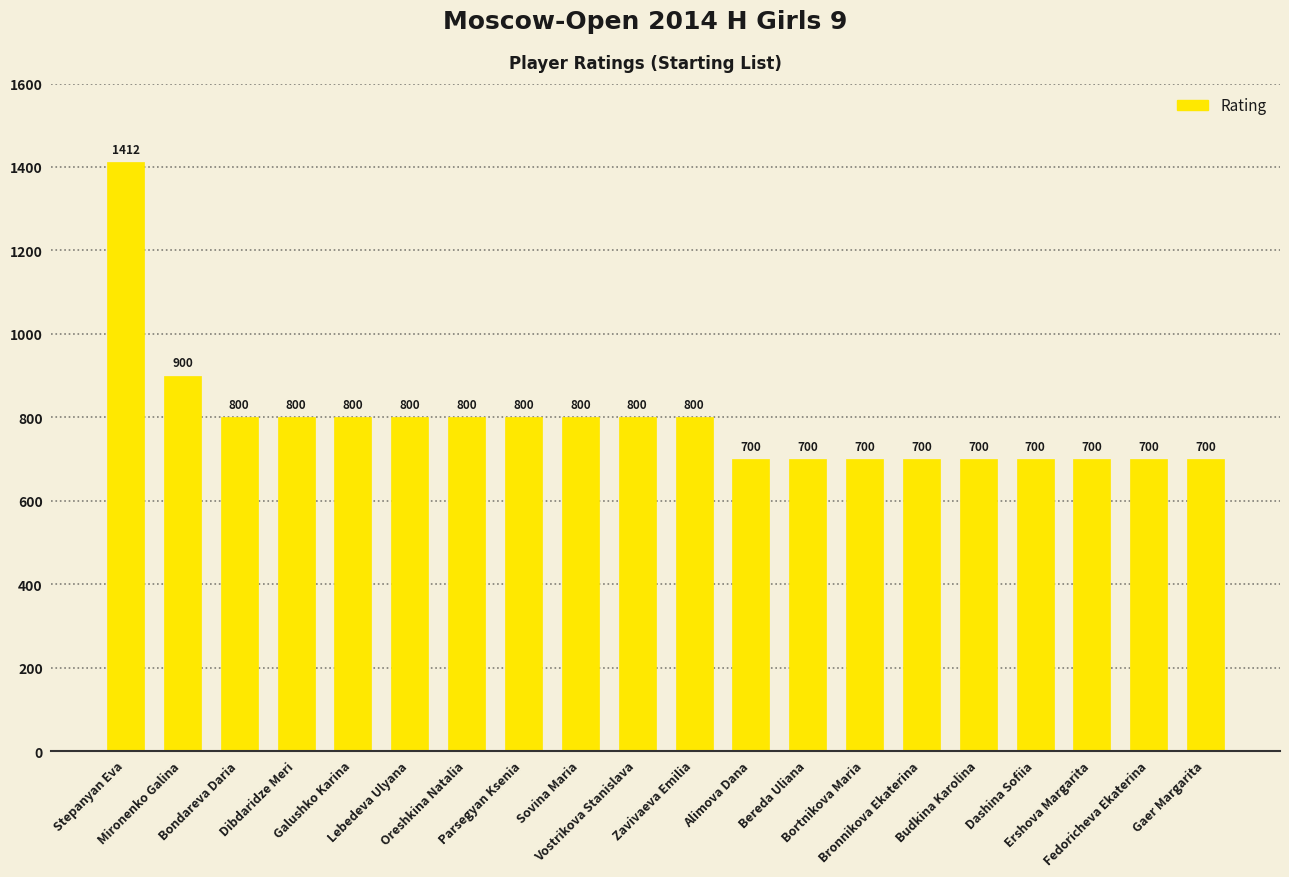

Between Fedoricheva Ekaterina and Dibdaridze Meri, which is larger?

Dibdaridze Meri